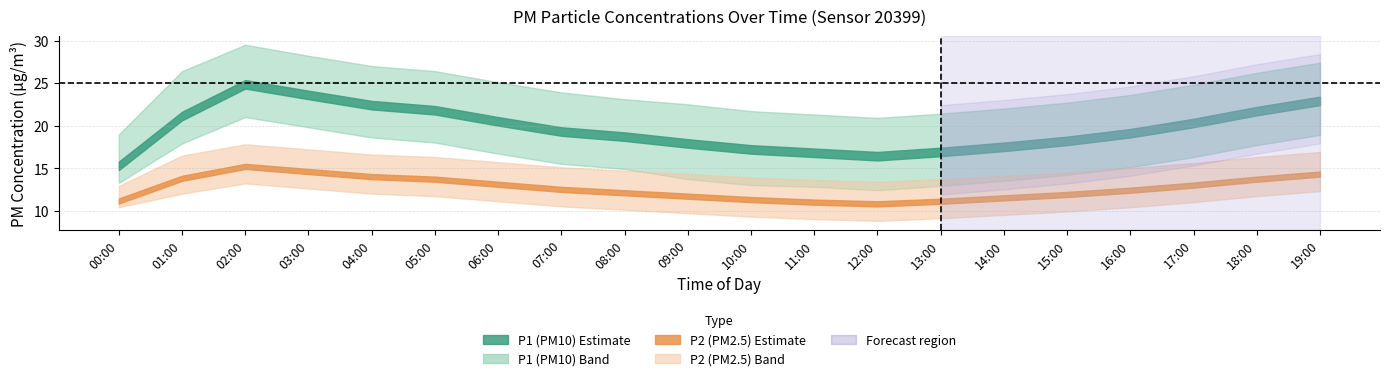

What is the total value across all series at 12:00?

82.7